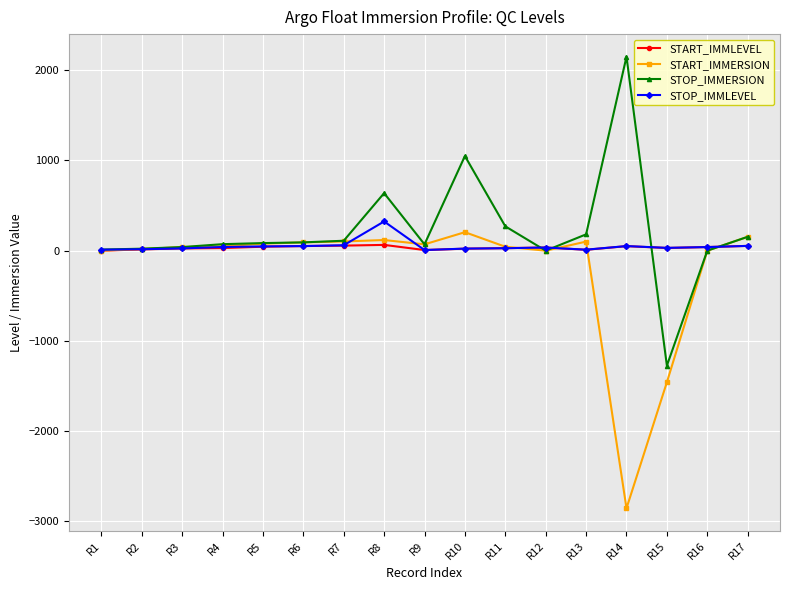

Is this an area chart (filled region under the line)?

No